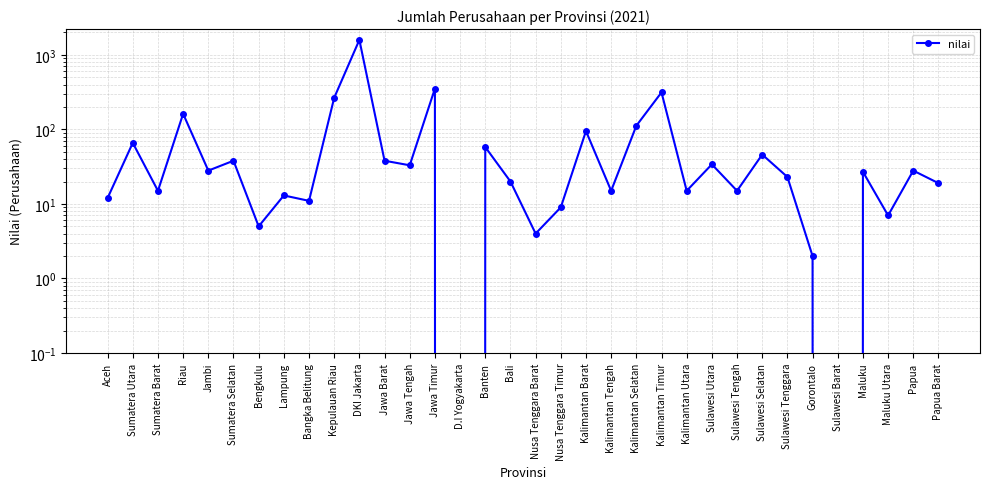

Rank the categories by value from highest to lowest.

DKI Jakarta, Jawa Timur, Kalimantan Timur, Kepulauan Riau, Riau, Kalimantan Selatan, Kalimantan Barat, Sumatera Utara, Banten, Sulawesi Selatan, Sumatera Selatan, Jawa Barat, Sulawesi Utara, Jawa Tengah, Jambi, Papua, Maluku, Sulawesi Tenggara, Bali, Papua Barat, Sumatera Barat, Kalimantan Tengah, Kalimantan Utara, Sulawesi Tengah, Lampung, Aceh, Bangka Belitung, Nusa Tenggara Timur, Maluku Utara, Bengkulu, Nusa Tenggara Barat, Gorontalo, D.I Yogyakarta, Sulawesi Barat